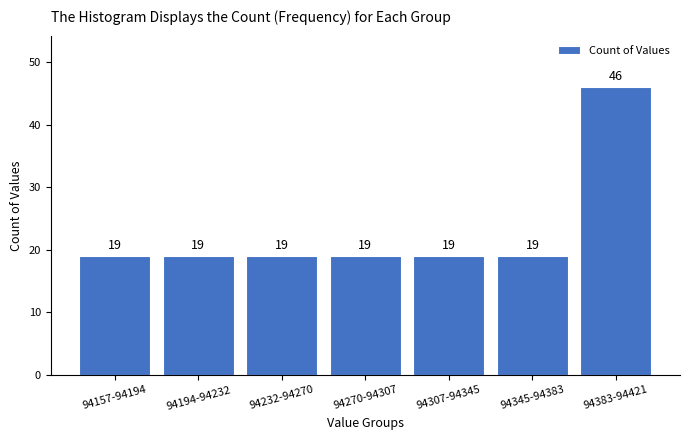

Reading left to right, what are all the values shown in this chart?

19	19	19	19	19	19	46